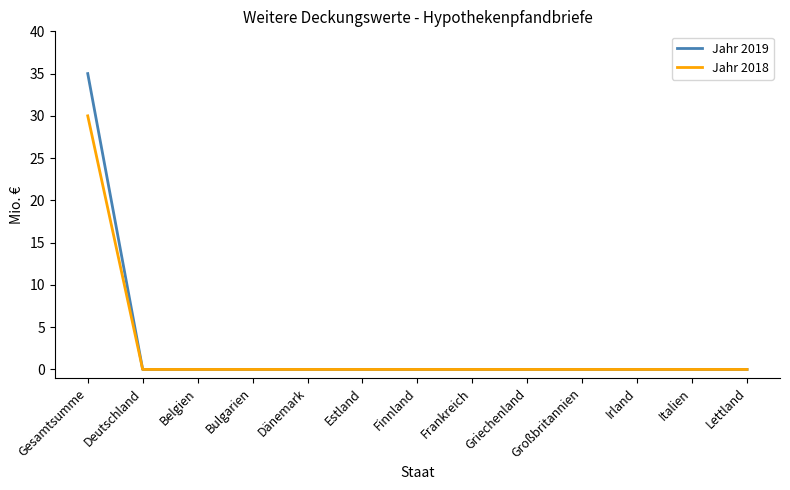

The value of Jahr 2019 at Belgien is 0. True or false?

True